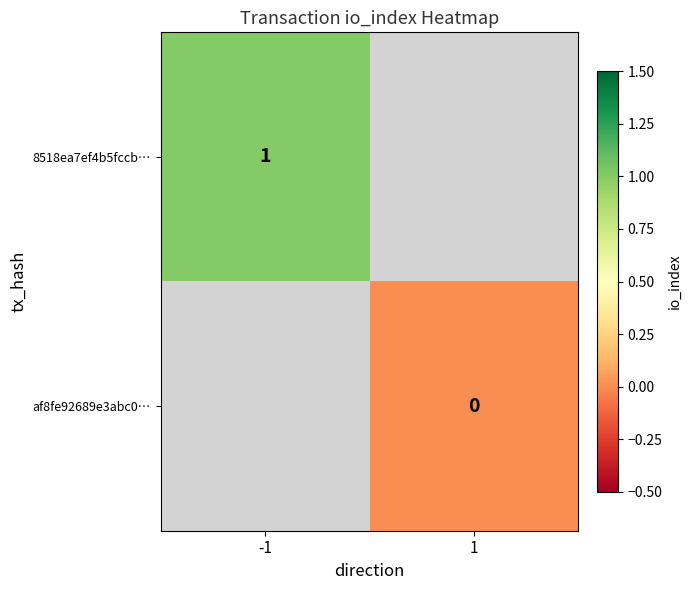

The value of 8518ea7ef4b5fccb… at -1 is 0. True or false?

False